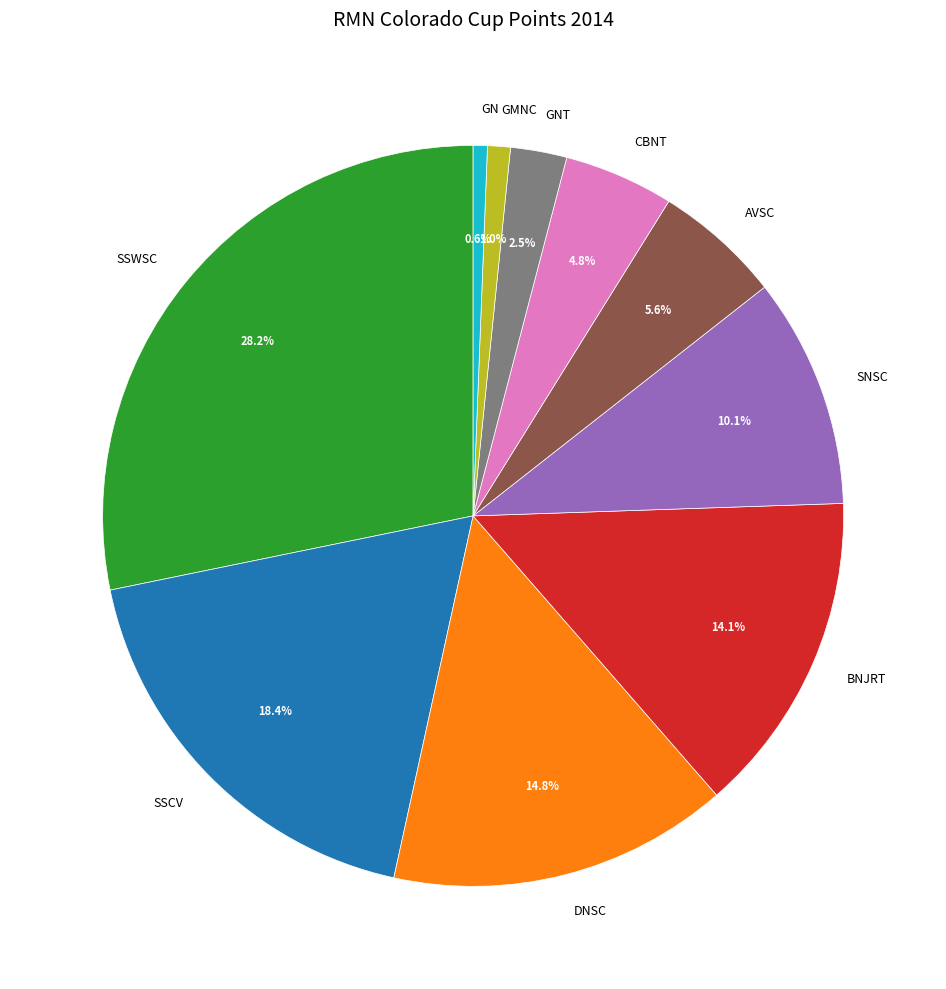

Does BNJRT represent more than half of the total?

No